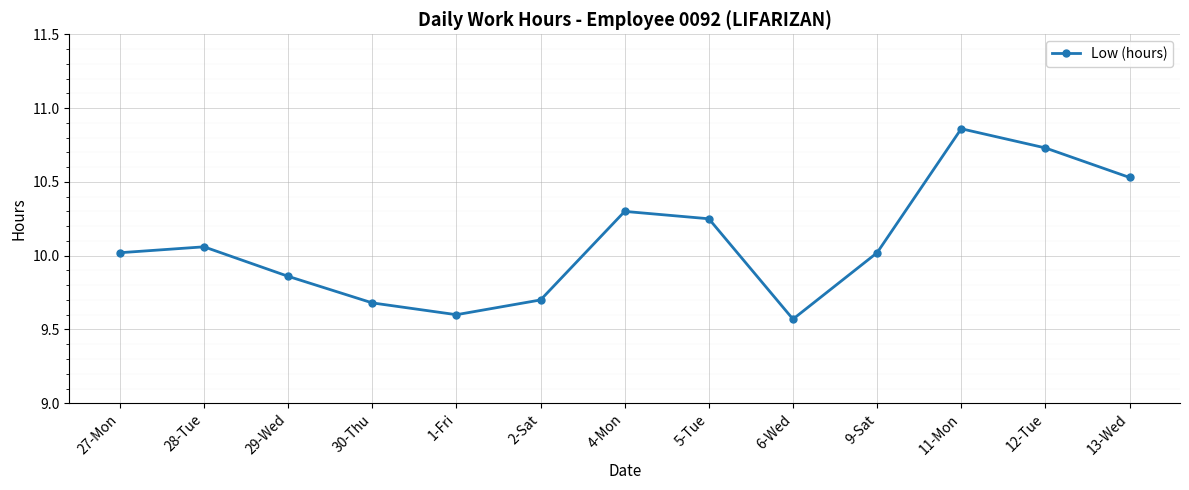

Does the chart have visible grid lines?

Yes